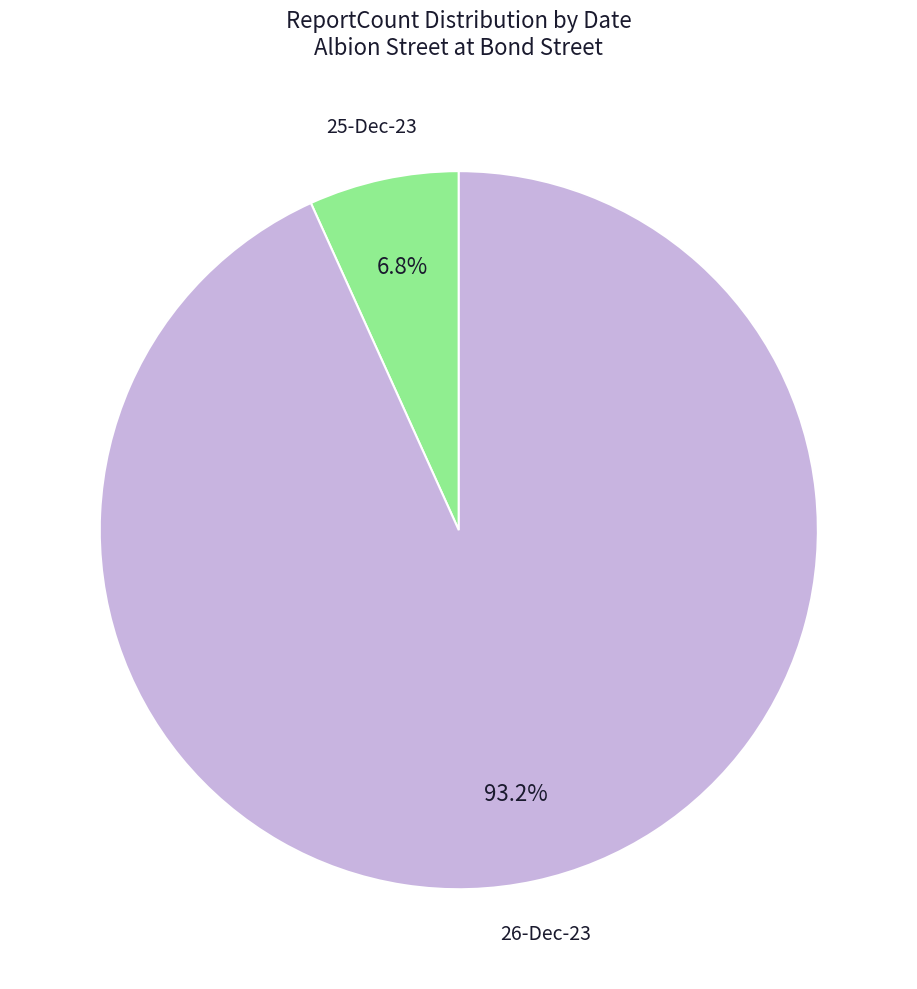

Is there a majority slice in this chart?

Yes